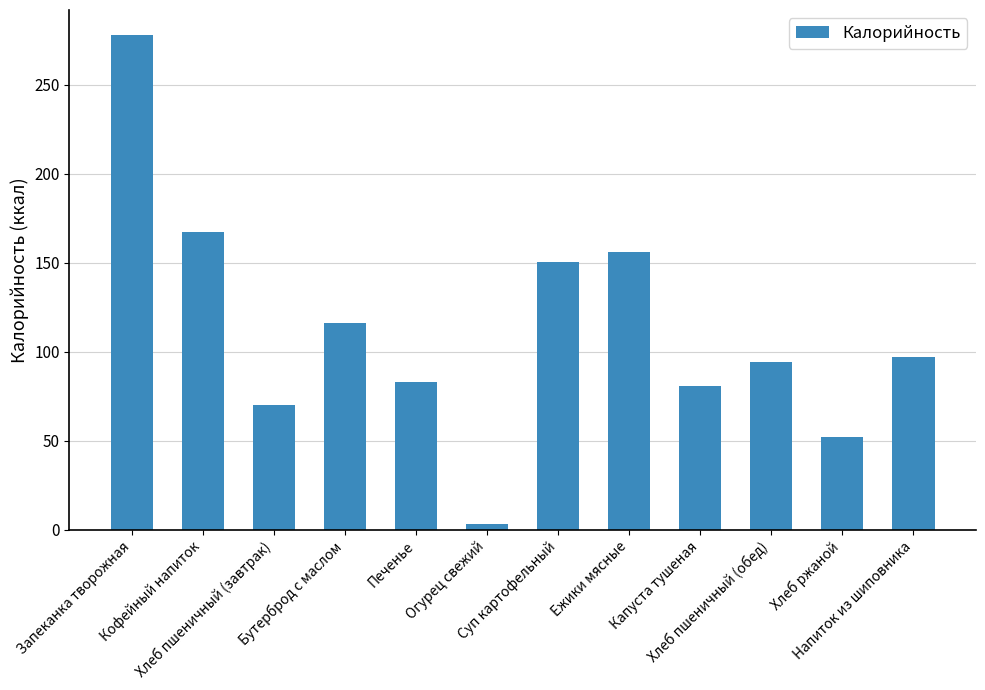

True or false: the data shows 59.3 at Кофейный напиток.

False